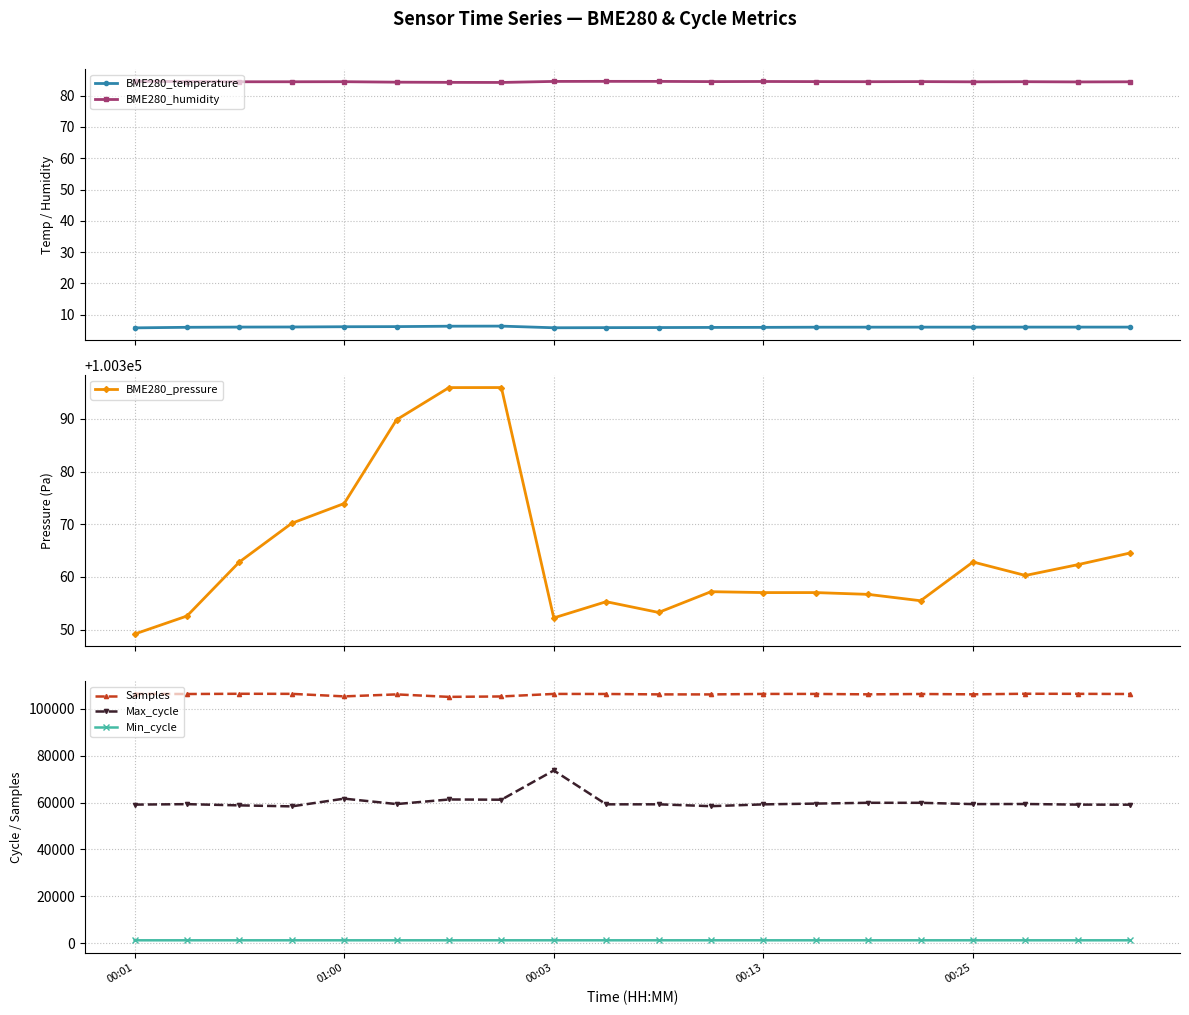

How many distinct data groups are displayed?

6